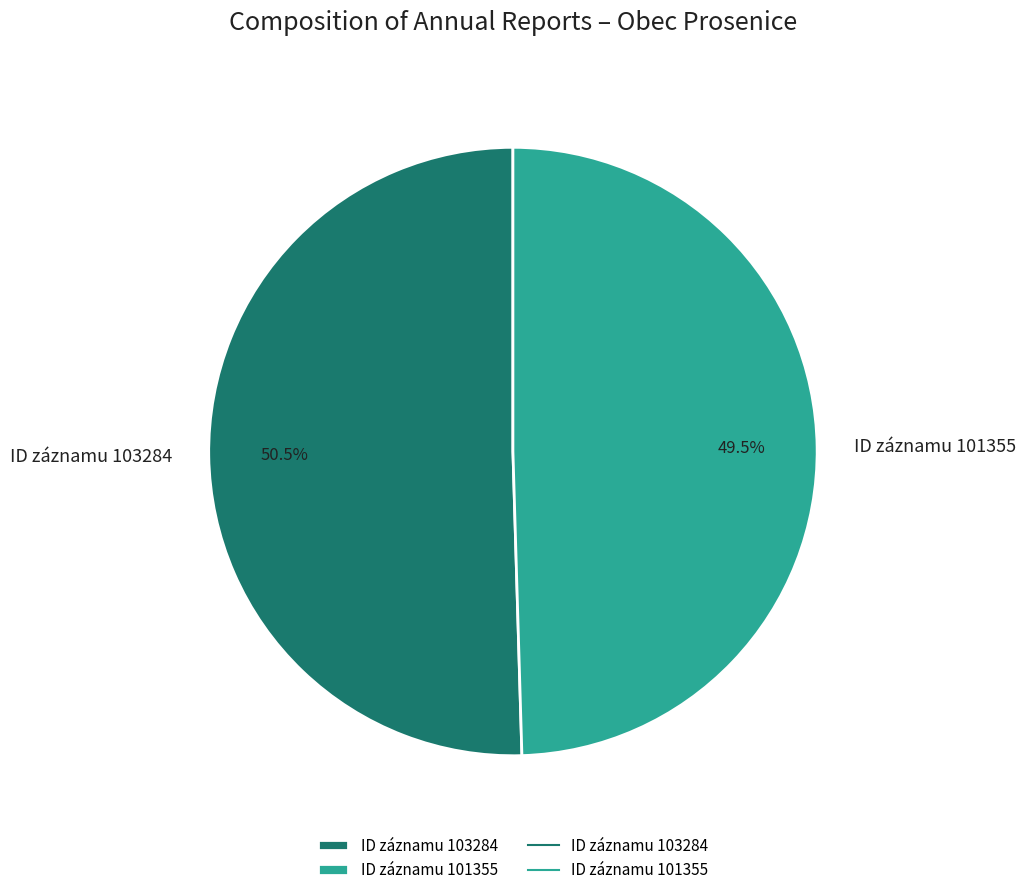

What is the majority slice?

ID záznamu 103284